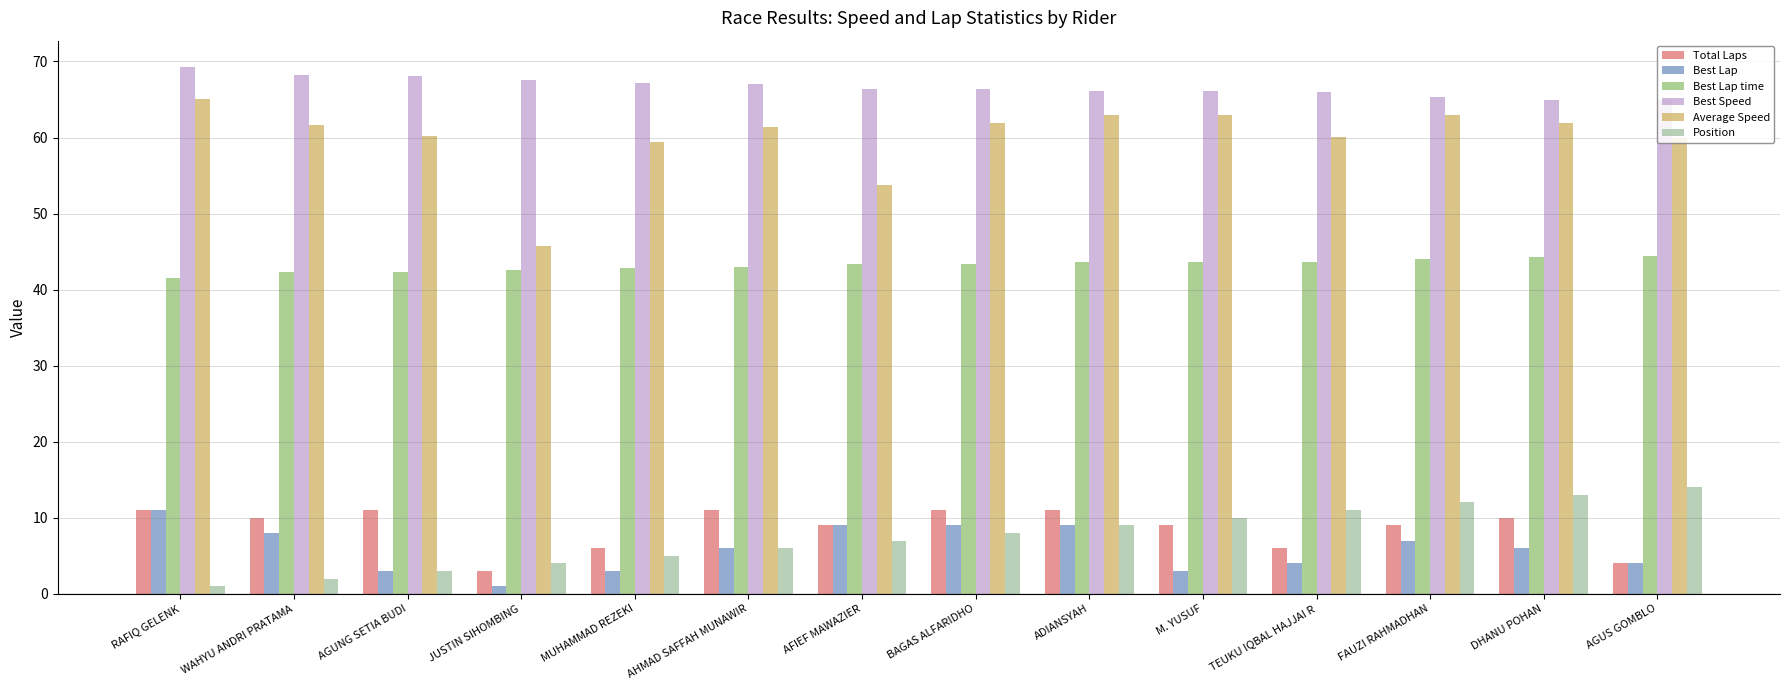

Is it true that Best Lap time equals 18.5 at RAFIQ GELENK?

False